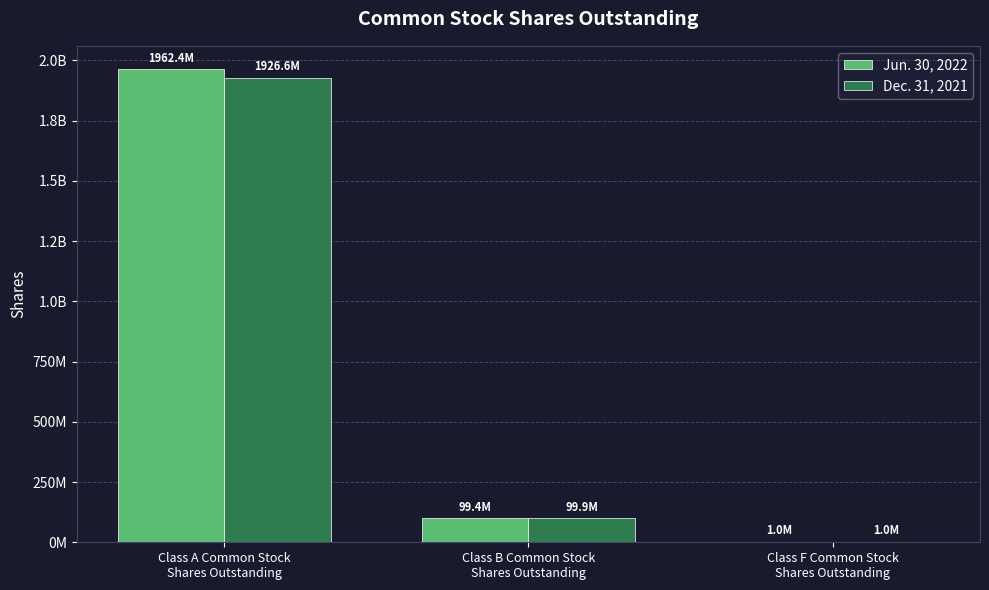

Which has a higher value, Class F Common Stock
Shares Outstanding or Class A Common Stock
Shares Outstanding?

Class A Common Stock
Shares Outstanding